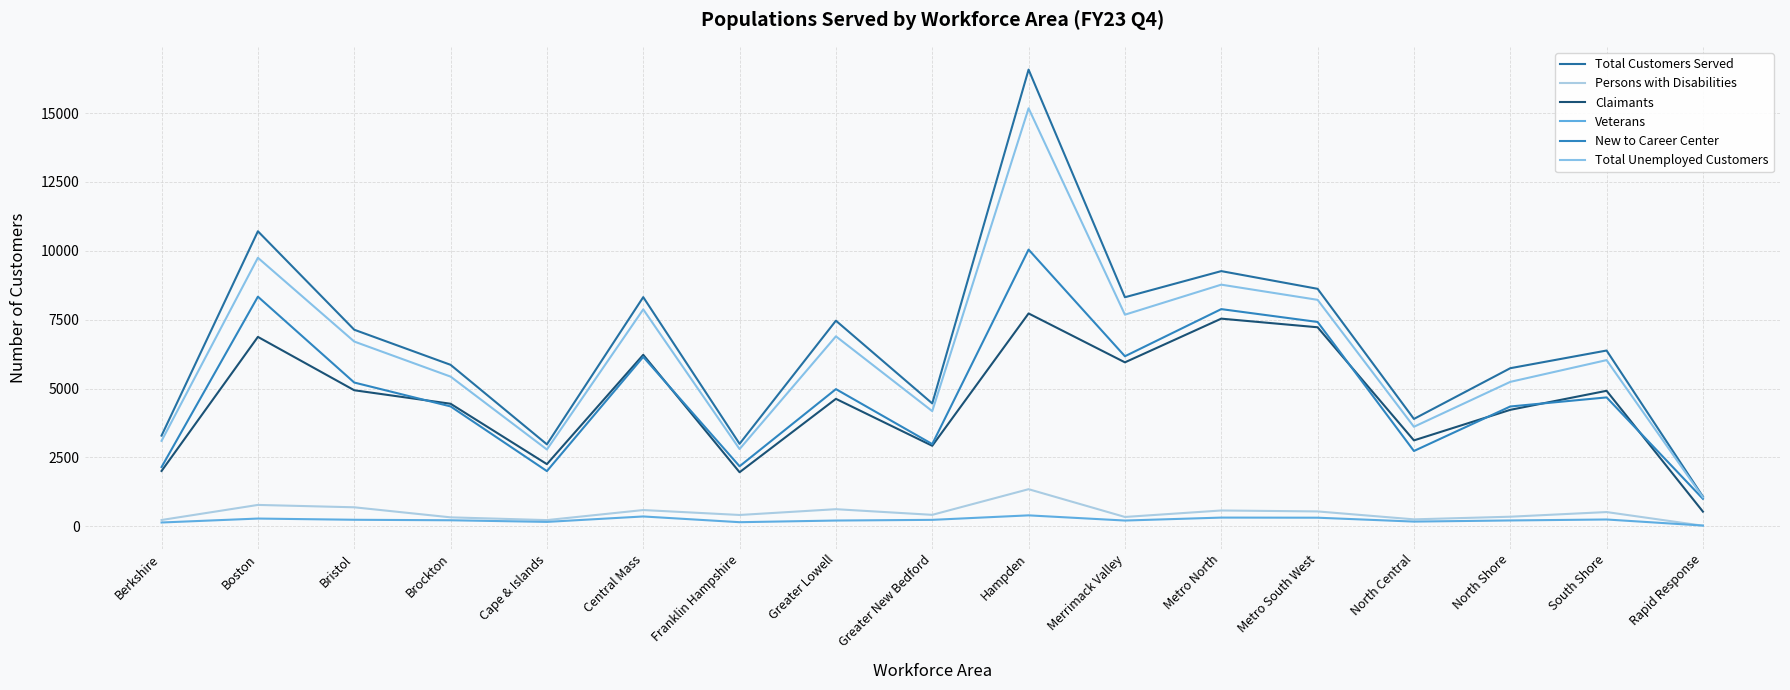

What value does the Claimants series have at South Shore, to the nearest 100?

4900